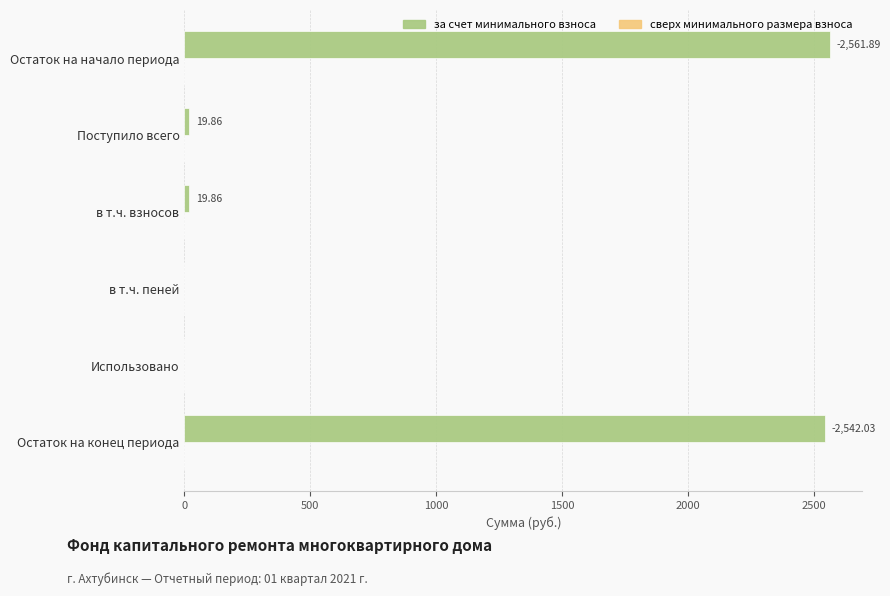

What is the change in value from в т.ч. взносов to Использовано?

-19.9